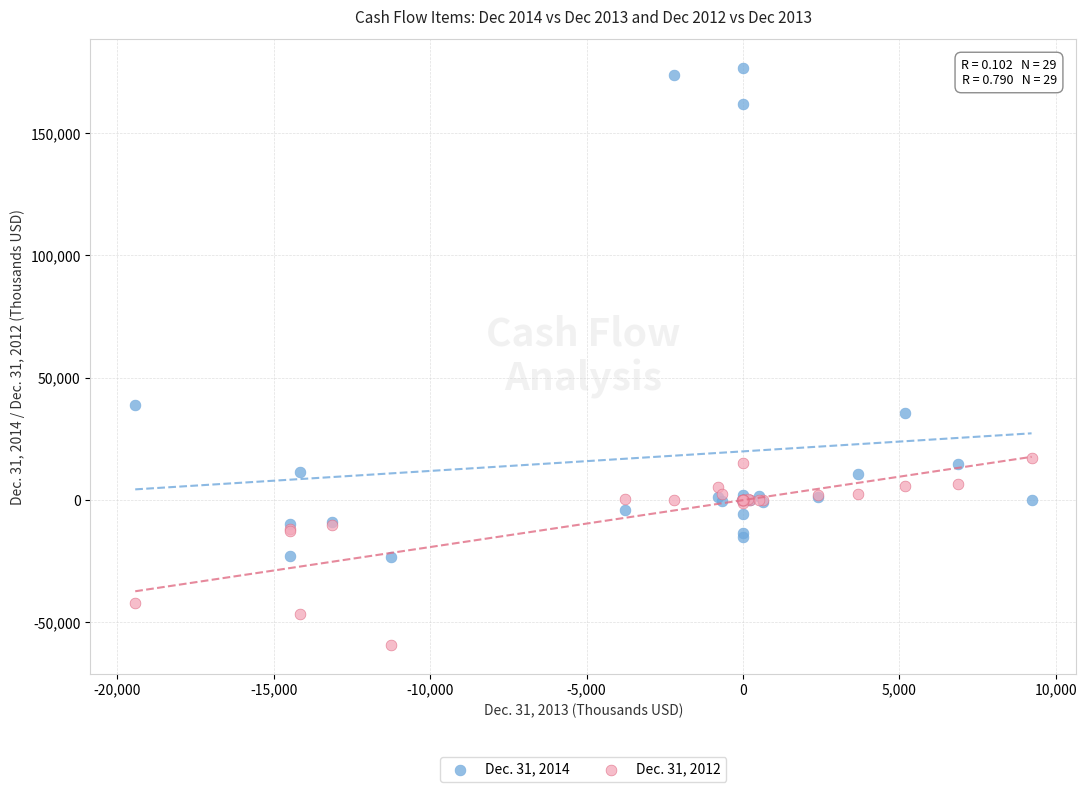

Which series reaches the maximum Y coordinate?

Dec. 31, 2014